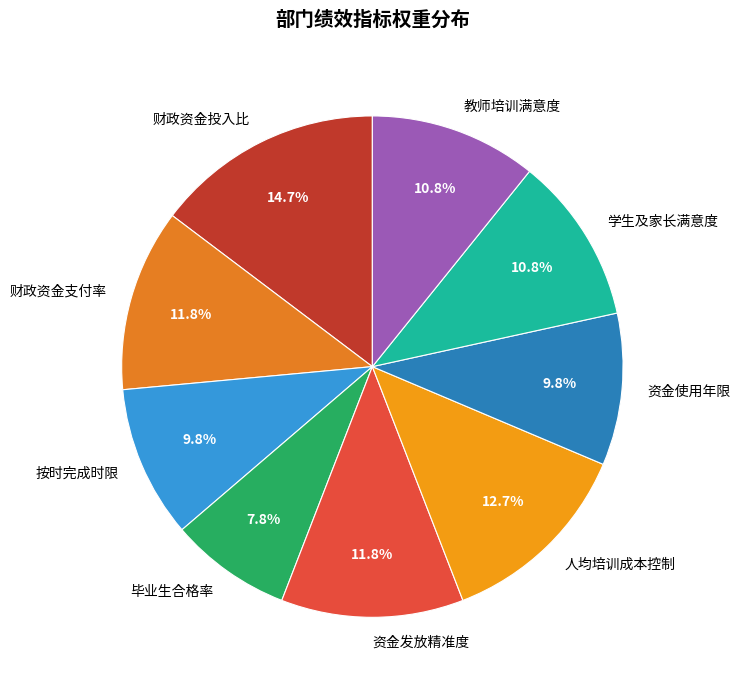

Does any single category account for the majority?

No